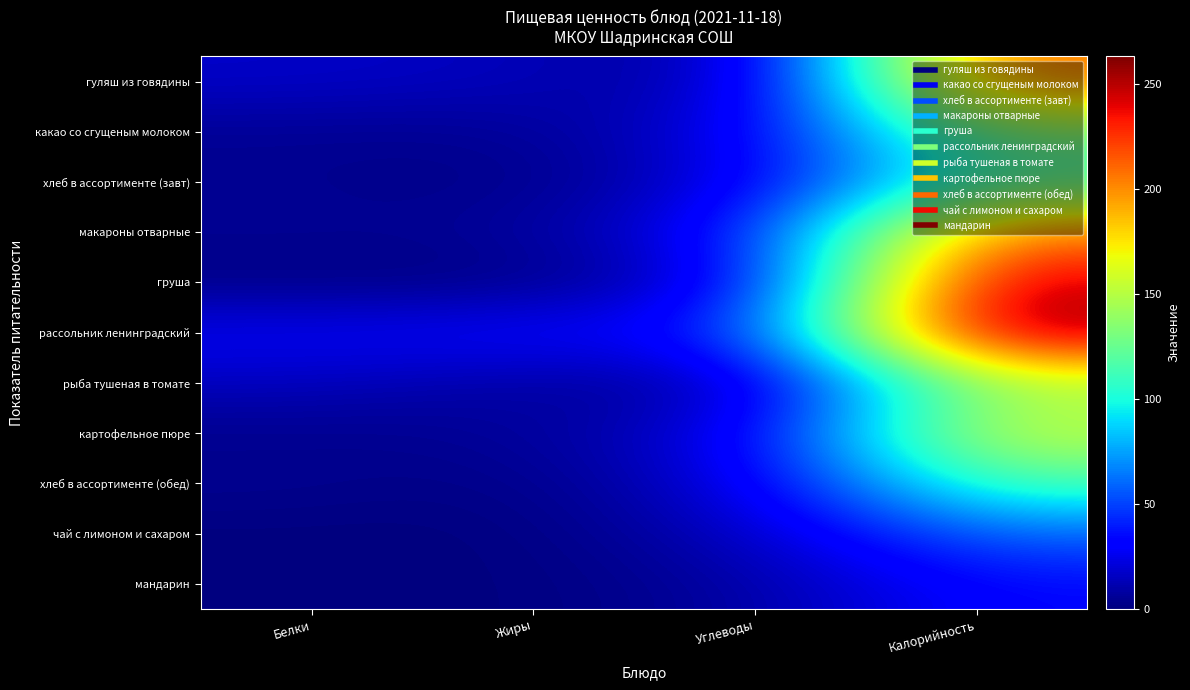

Reading right to left, what are all the values shown in this chart?

гуляш из говядины: Калорийность=212.0	Углеводы=4.1	Жиры=14.0	Белки=17.2
какао со сгущеным молоком: Калорийность=134.1	Углеводы=24.5	Жиры=4.3	Белки=4.6
хлеб в ассортименте (завт): Калорийность=115.7	Углеводы=22.9	Жиры=0.6	Белки=4.6
макароны отварные: Калорийность=208.0	Углеводы=35.0	Жиры=5.3	Белки=5.0
груша: Калорийность=249.6	Углеводы=21.4	Жиры=0.0	Белки=0.8
рассольник ленинградский: Калорийность=263.0	Углеводы=37.0	Жиры=32.0	Белки=28.0
рыба тушеная в томате: Калорийность=145.7	Углеводы=6.4	Жиры=7.3	Белки=14.9
картофельное пюре: Калорийность=158.3	Углеводы=23.7	Жиры=5.7	Белки=3.0
хлеб в ассортименте (обед): Калорийность=115.7	Углеводы=22.9	Жиры=0.6	Белки=4.6
чай с лимоном и сахаром: Калорийность=59.0	Углеводы=15.0	Жиры=0.0	Белки=0.0
мандарин: Калорийность=34.3	Углеводы=7.8	Жиры=0.0	Белки=0.8